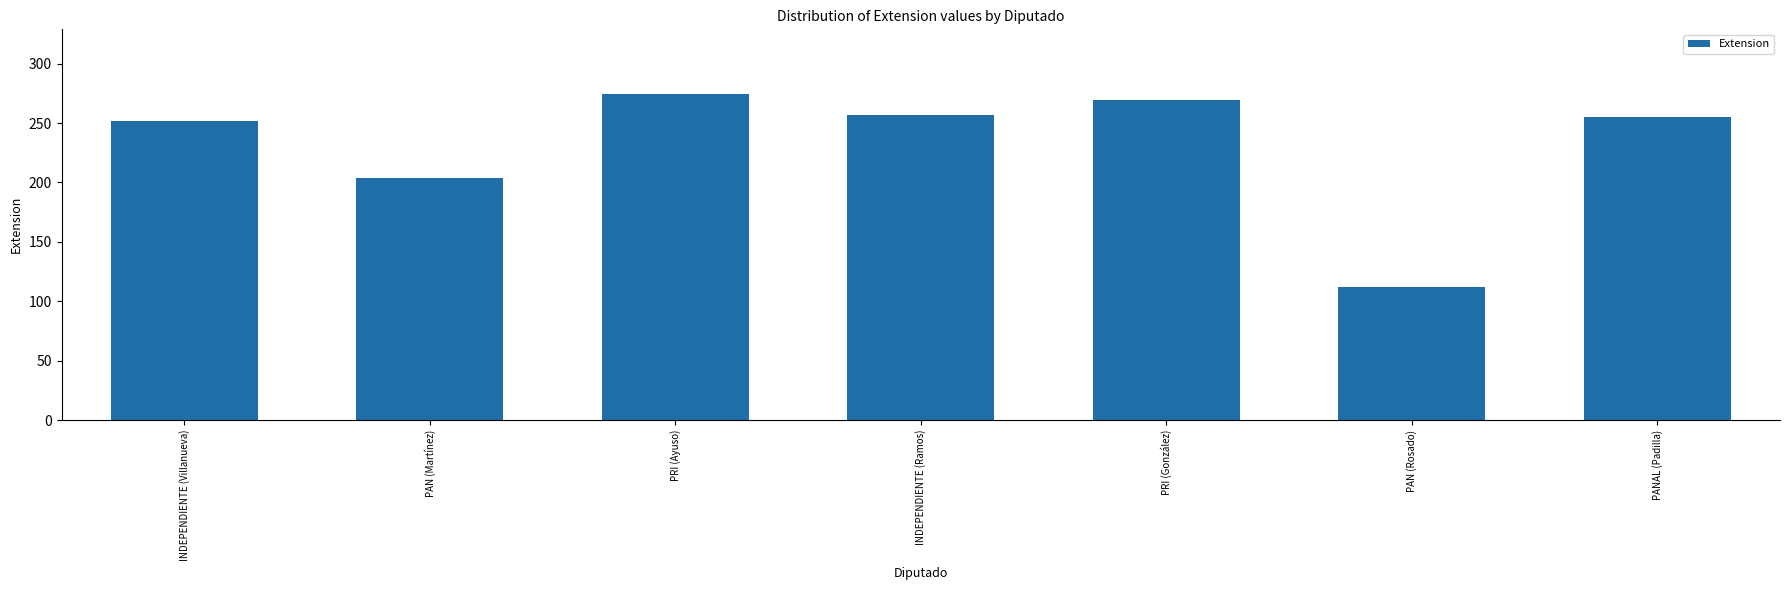

At which category does the chart reach its peak across all series?

PRI (Ayuso)